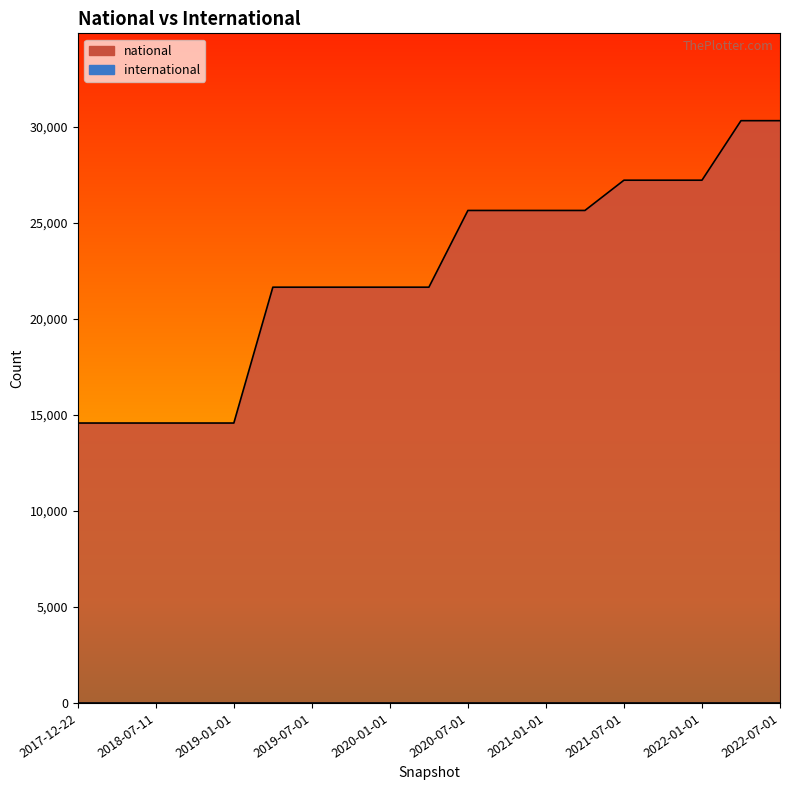

Rank the categories by value from highest to lowest.

2022-04-01, 2022-07-01, 2021-07-01, 2021-10-01, 2022-01-01, 2020-07-01, 2020-10-01, 2021-01-01, 2021-04-01, 2019-04-06, 2019-07-01, 2019-10-09, 2020-01-01, 2020-04-01, 2017-12-22, 2018-04-09, 2018-07-11, 2018-09-28, 2019-01-01